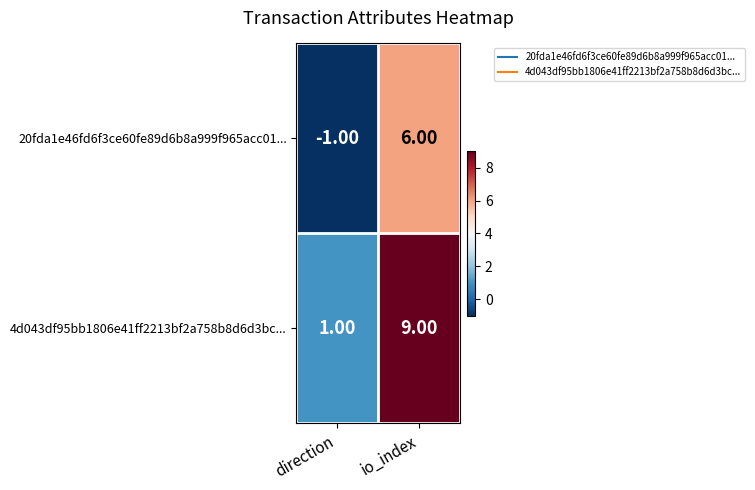

At which category does the chart reach its minimum across all series?

direction